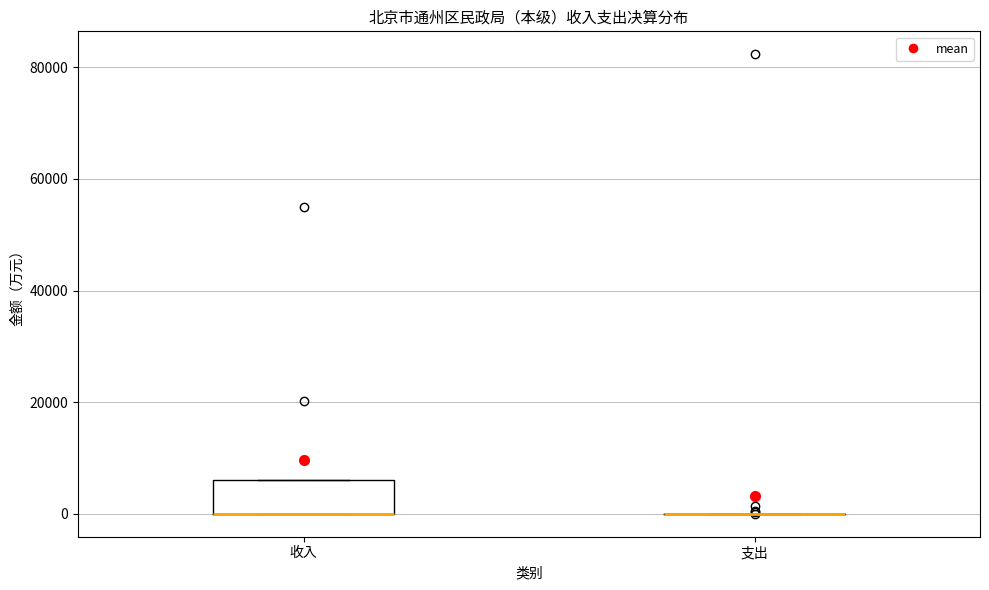

Reading left to right, read every box against the y-axis: the position of its median line, the range the box covers, and the ends of its whiskers. The values are not printed on the chart, so give them approximately, as read against the axis.

收入: median 0 (drawn on the box's lower edge), box 0 to 6000, whiskers 0 to 6000
支出: box collapsed to a line at 0, whiskers 0 to 0